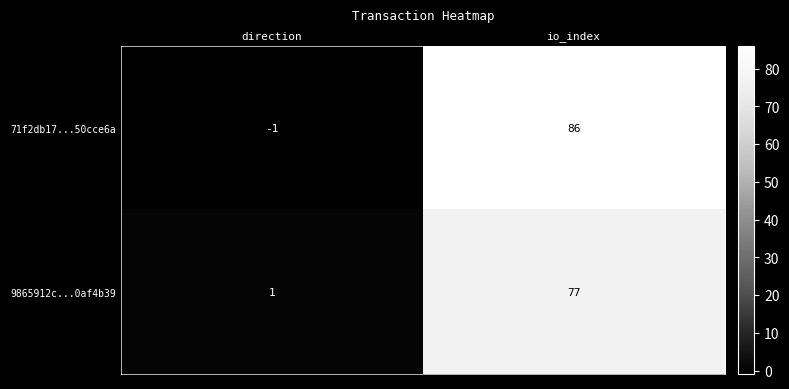

Between direction and io_index, which series saw the biggest shift?

71f2db17...50cce6a